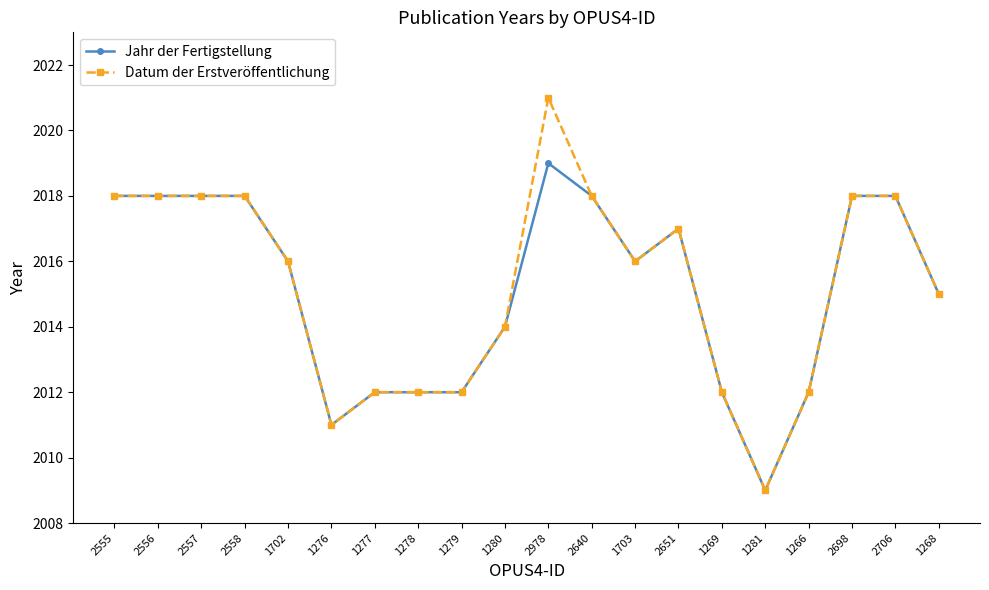

How many lines are shown in the chart?

2